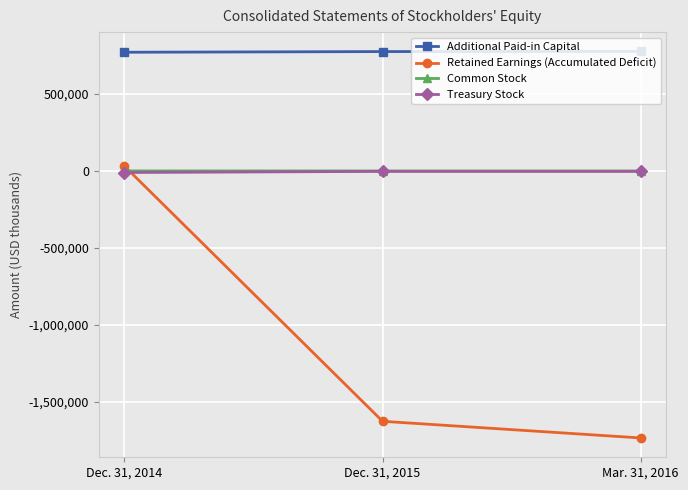

Which series has the largest total across all categories?

Additional Paid-in Capital